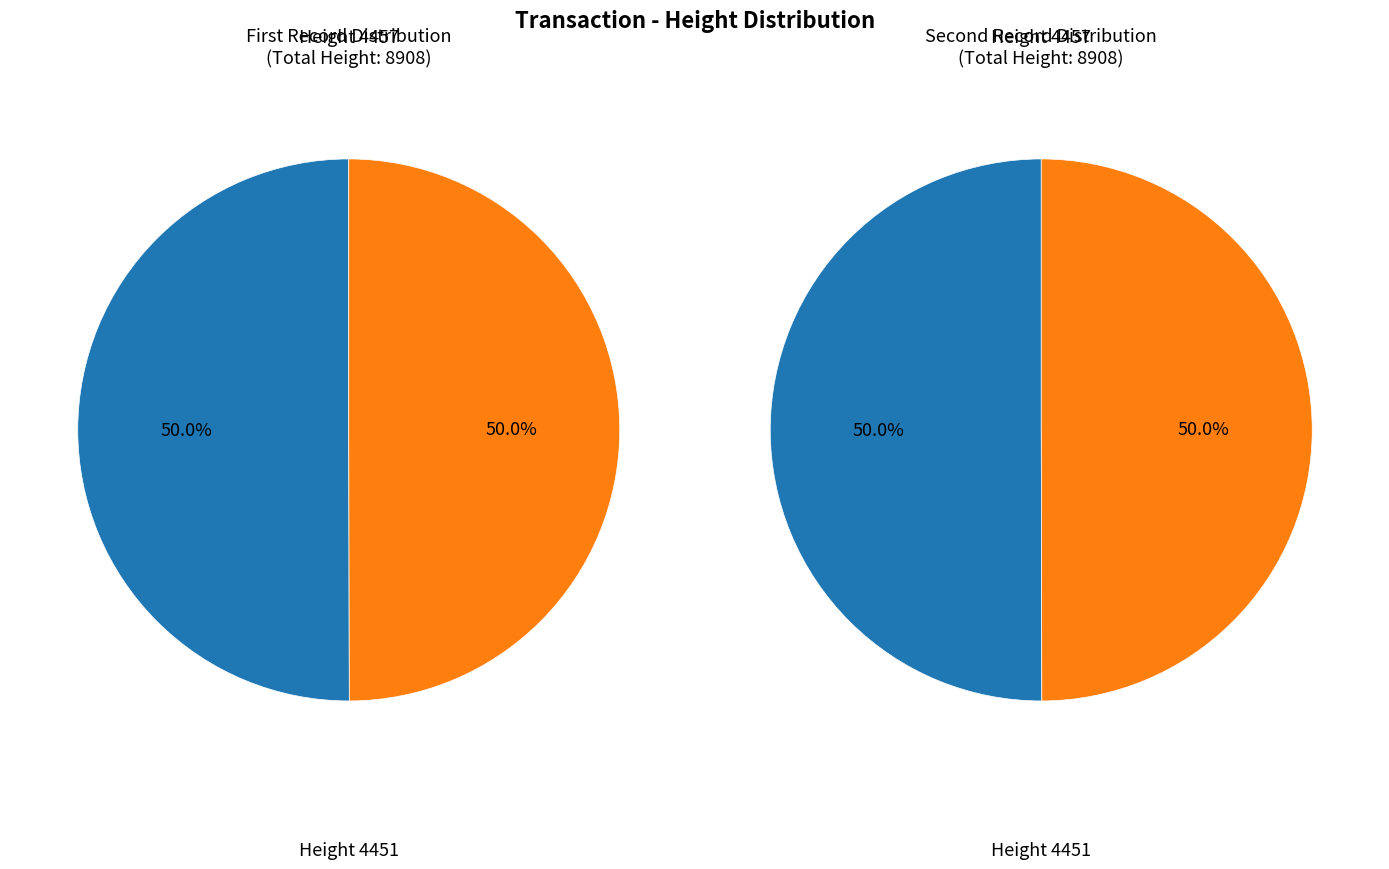

Which category has the biggest portion of the pie?

4457